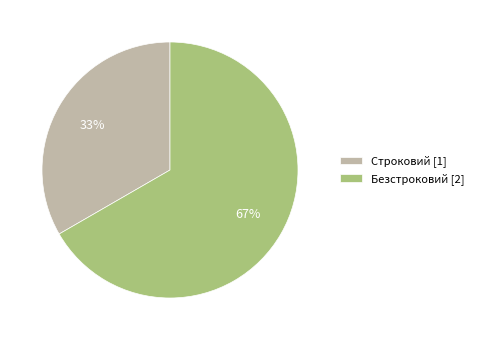

How many segments does this pie chart have?

2